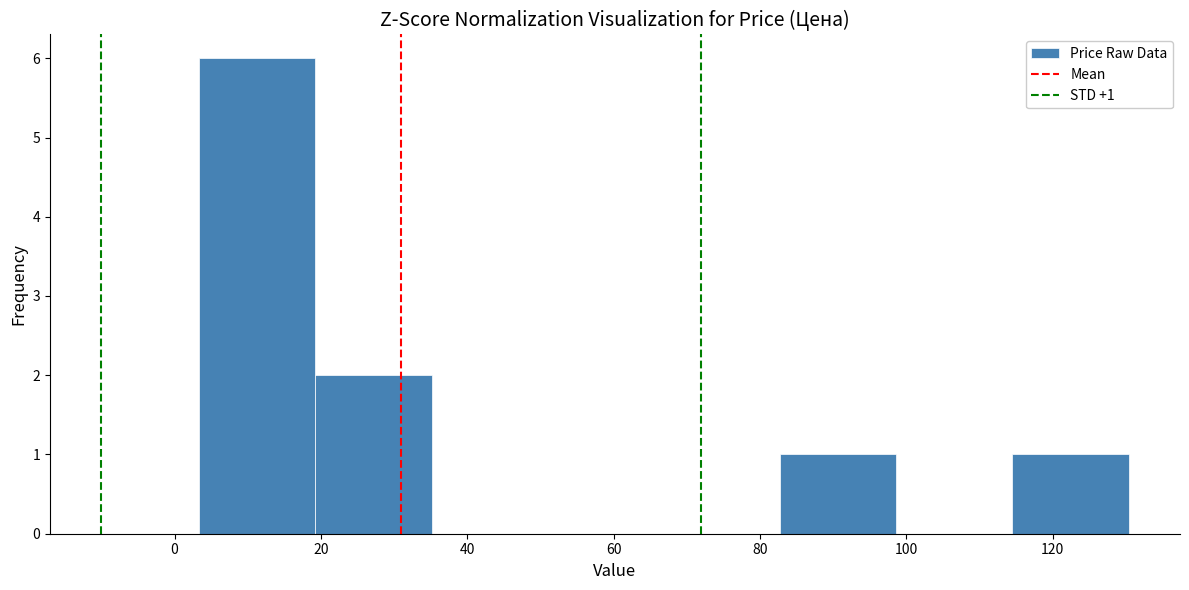

Which range on the x-axis has the tallest bar?

4 to 20